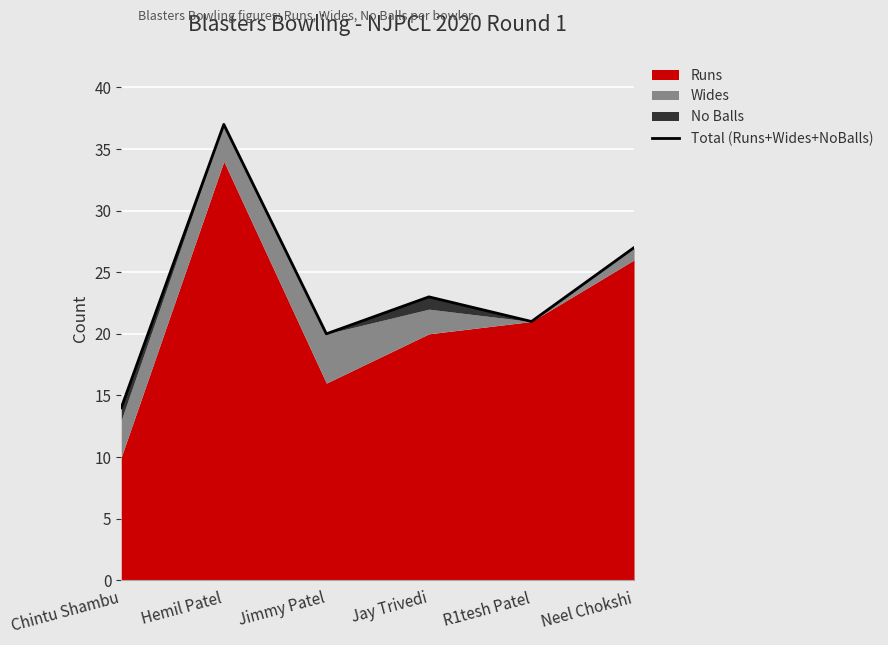

What position from the right is Neel Chokshi?

1